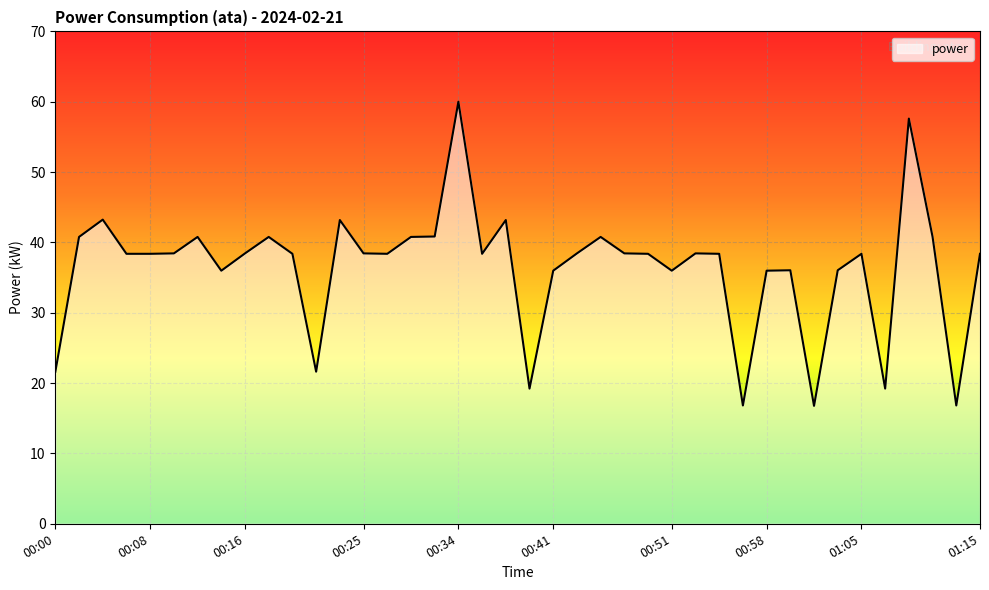

What is the minimum value shown in the chart?

16.8